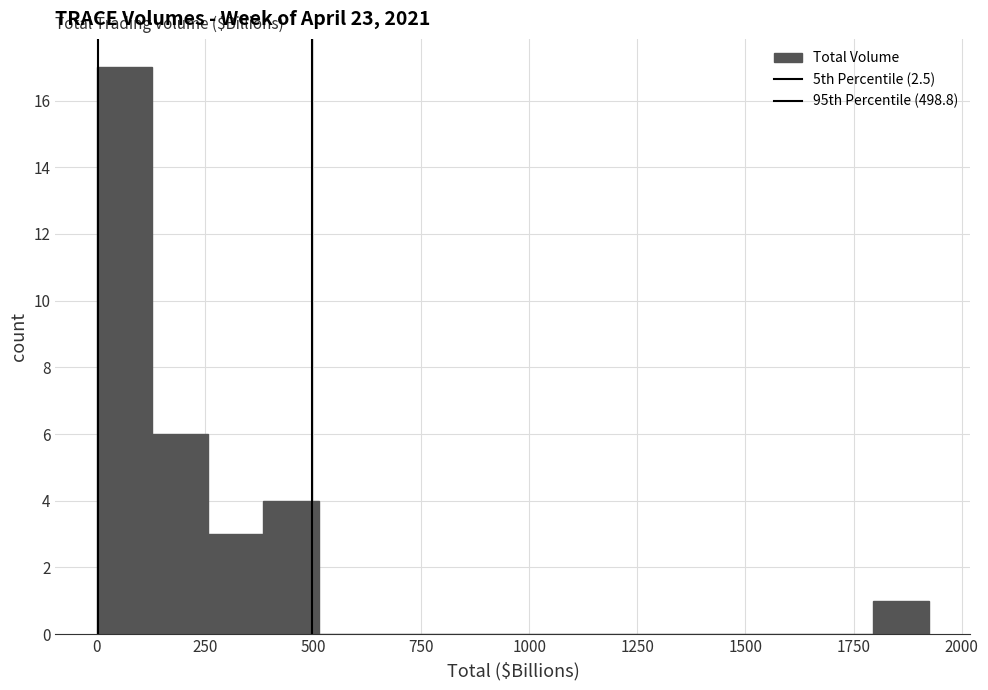

Read against the x-axis, roughly where is the centre of the tallest bar?

50